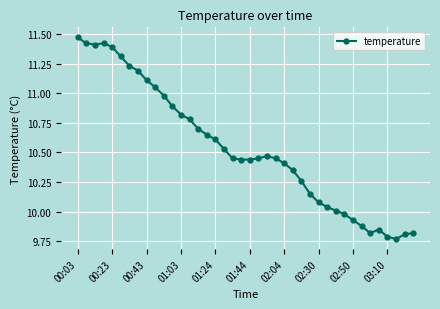

True or false: the data has more than 2 interior local peaks.

True